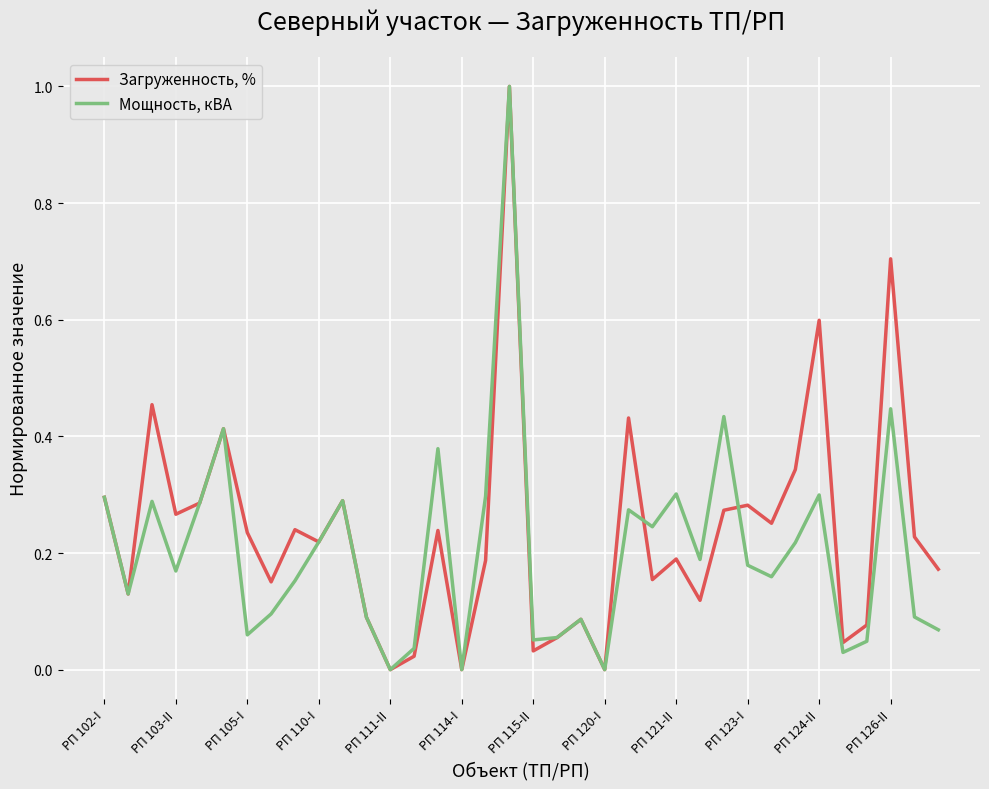

List the series in order of their overall mean, highest first.

Загруженность, %, Мощность, кВА